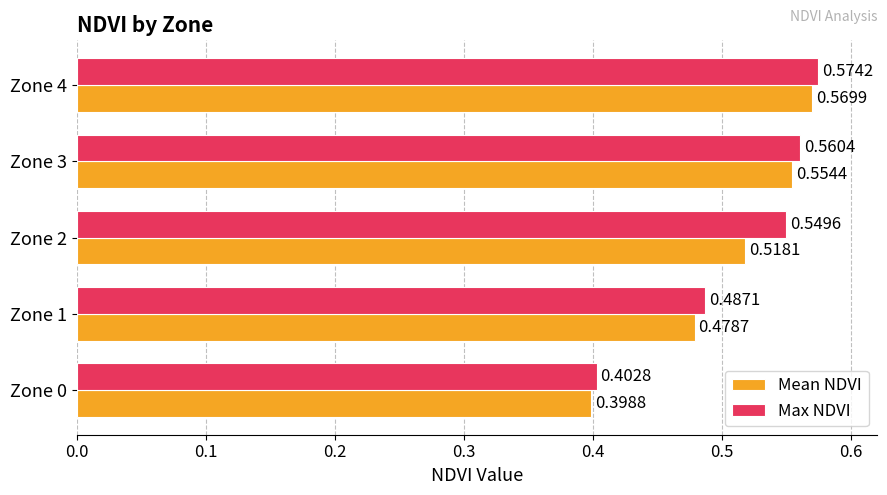

What is the total value across all series at Zone 4?

1.1